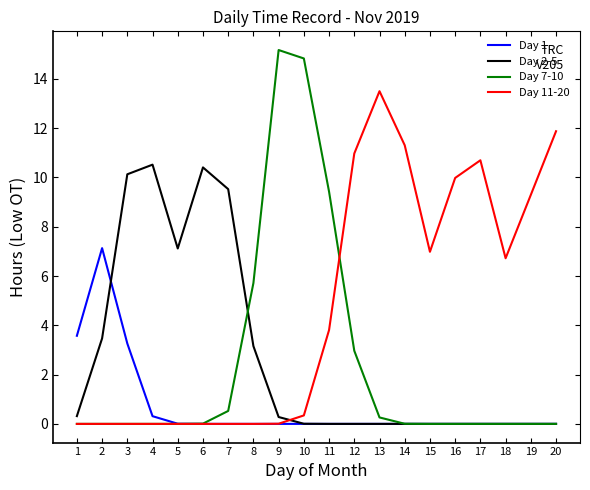

What is the maximum value for Day 11-20?

13.5